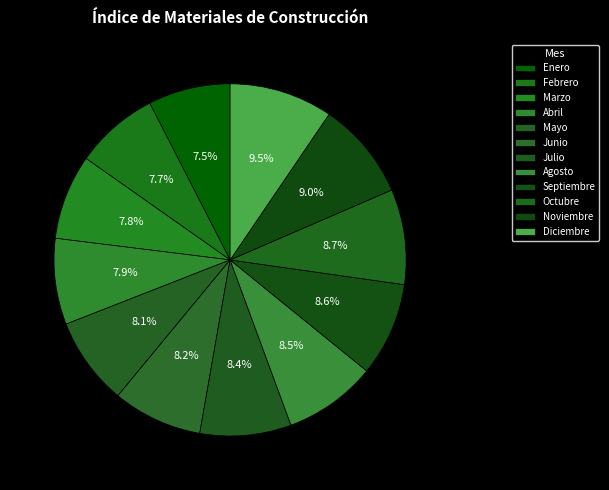

What portion of the pie excludes Diciembre?

90.5%